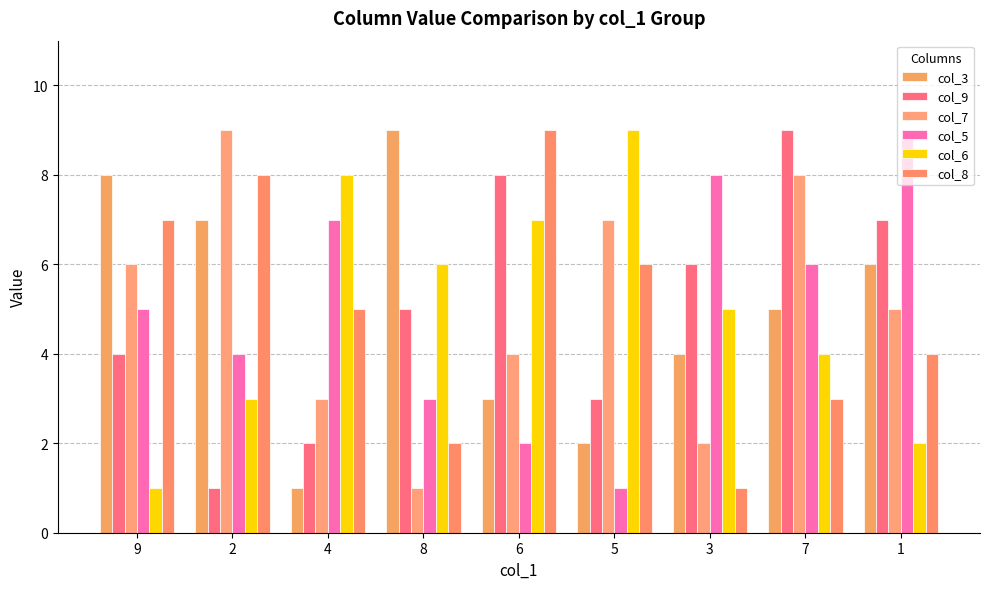

What is the label of the 7th bar from the right?

4